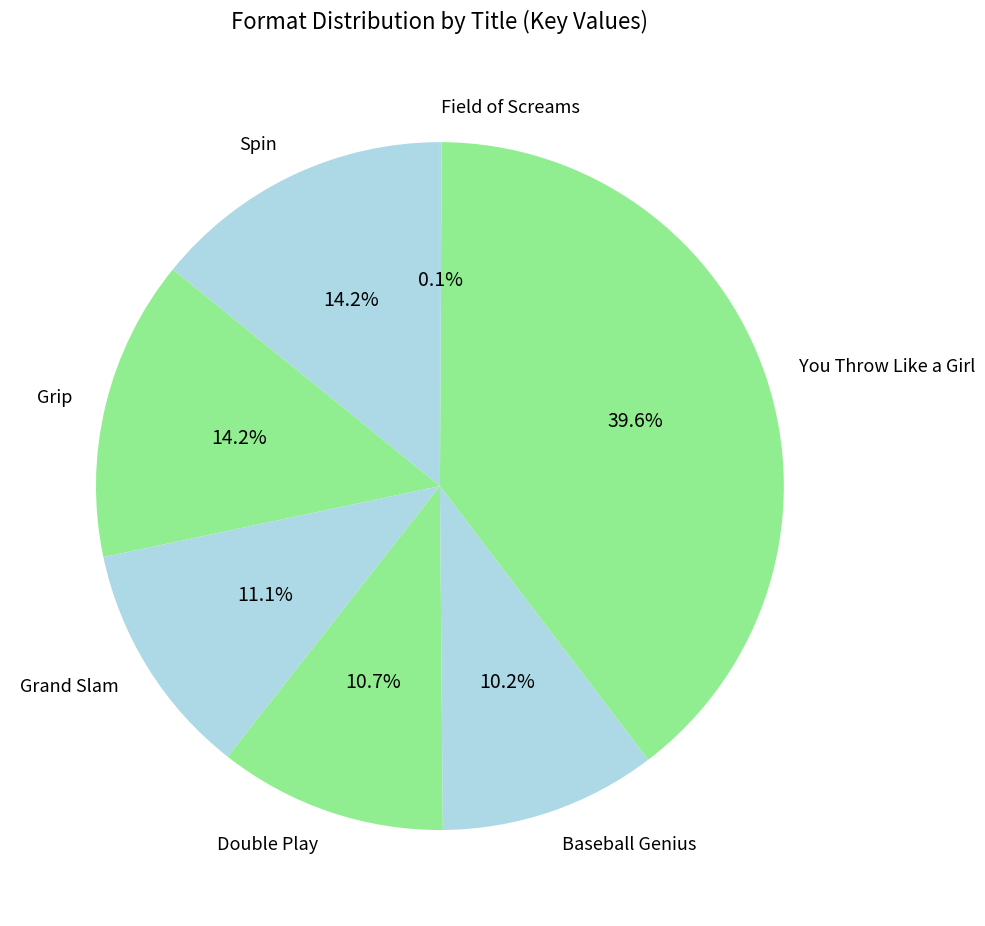

What is the ratio of the value at Grand Slam to the value at Grip?

0.8